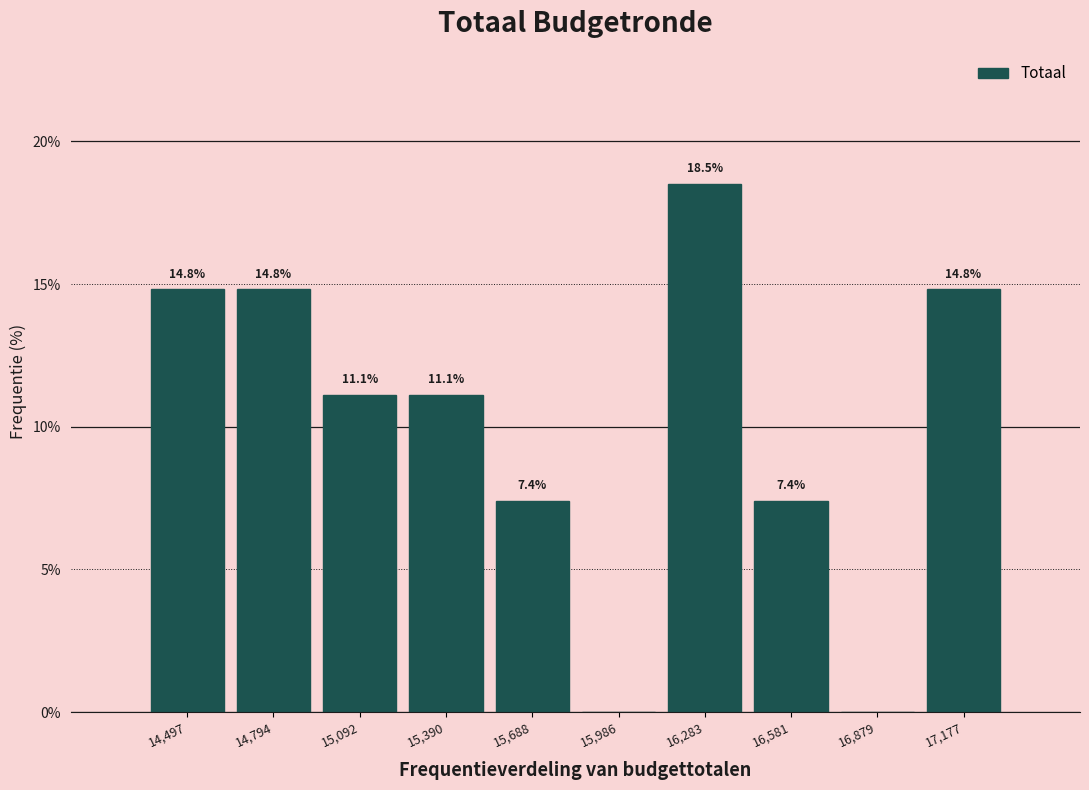

Reading right to left, transcribe all the data shown in this chart.

17,177=14.8	16,879=0.0	16,581=7.4	16,283=18.5	15,986=0.0	15,688=7.4	15,390=11.1	15,092=11.1	14,794=14.8	14,497=14.8